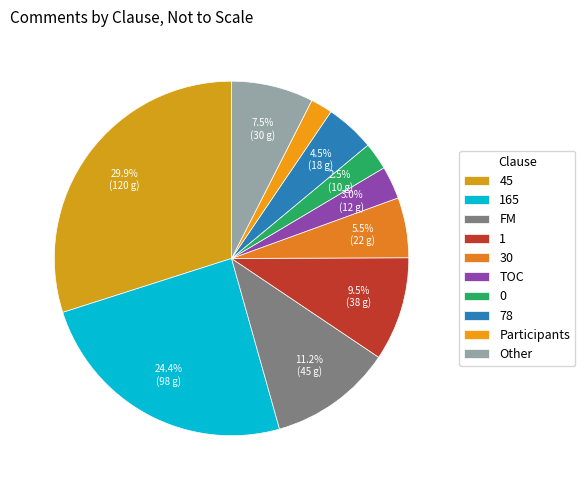

How many segments does this pie chart have?

10